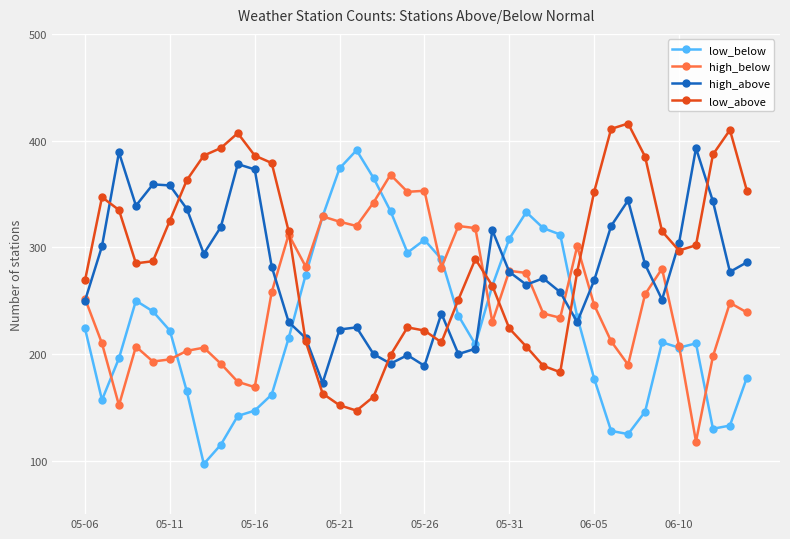

List the series in order of their overall mean, highest first.

low_above, high_above, high_below, low_below